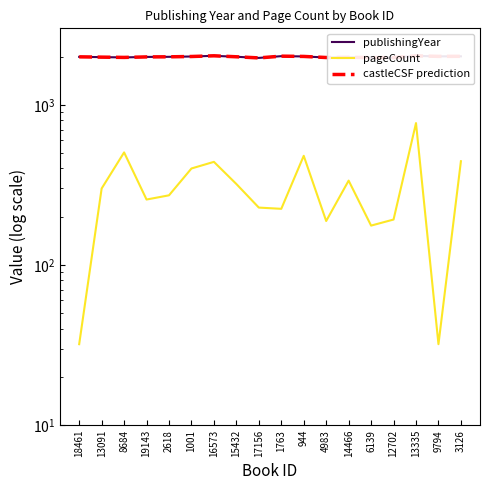

List the series in order of their peak value, highest first.

publishingYear, castleCSF prediction, pageCount